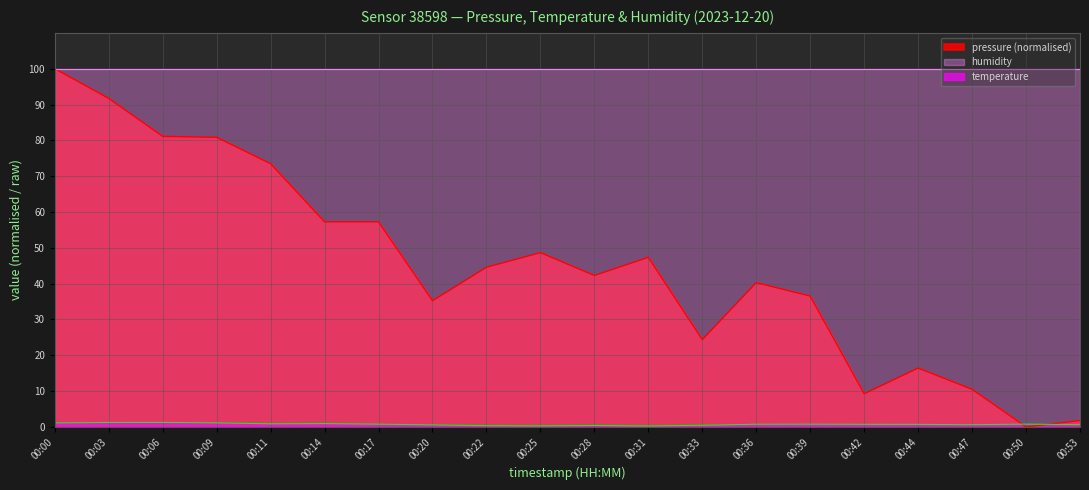

The value of pressure at 00:03 is 91.7. True or false?

True